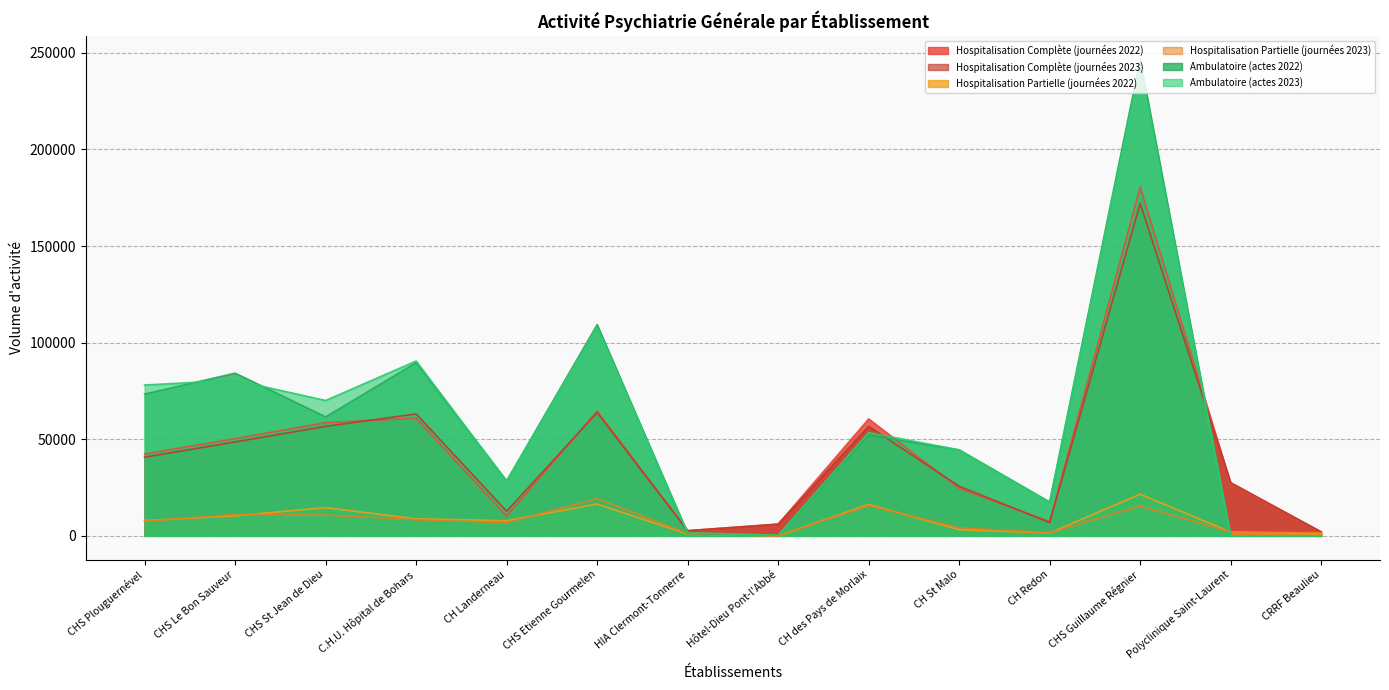

At which label is Hospitalisation Complète (journées 2023) closest to 87066?

CHS Etienne Gourmelen